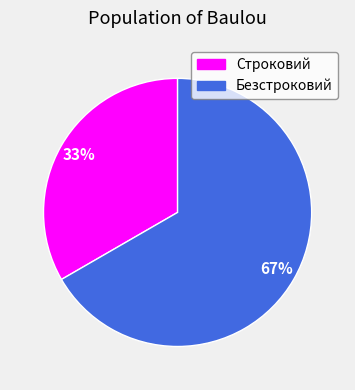

Does Строковий account for over 50% of the chart?

No